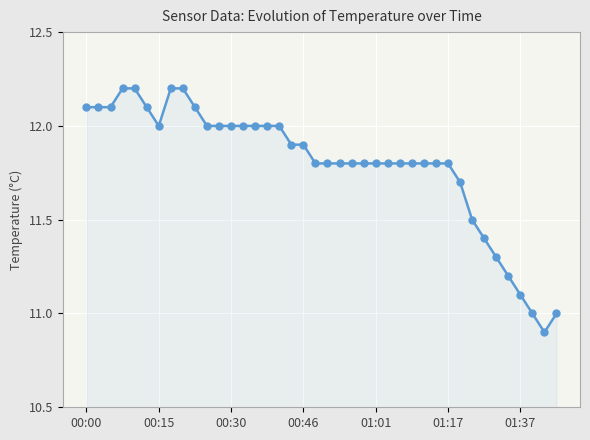

What is the difference between the second highest and minimum values?

1.3